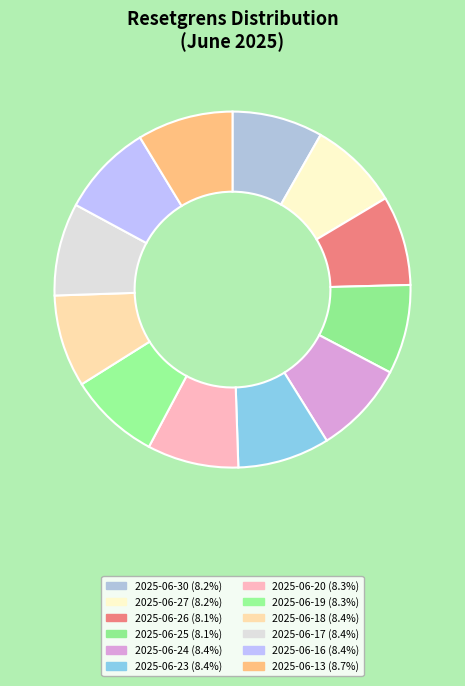

Is the sum of 2025-06-17 and 2025-06-18 greater than half?

No